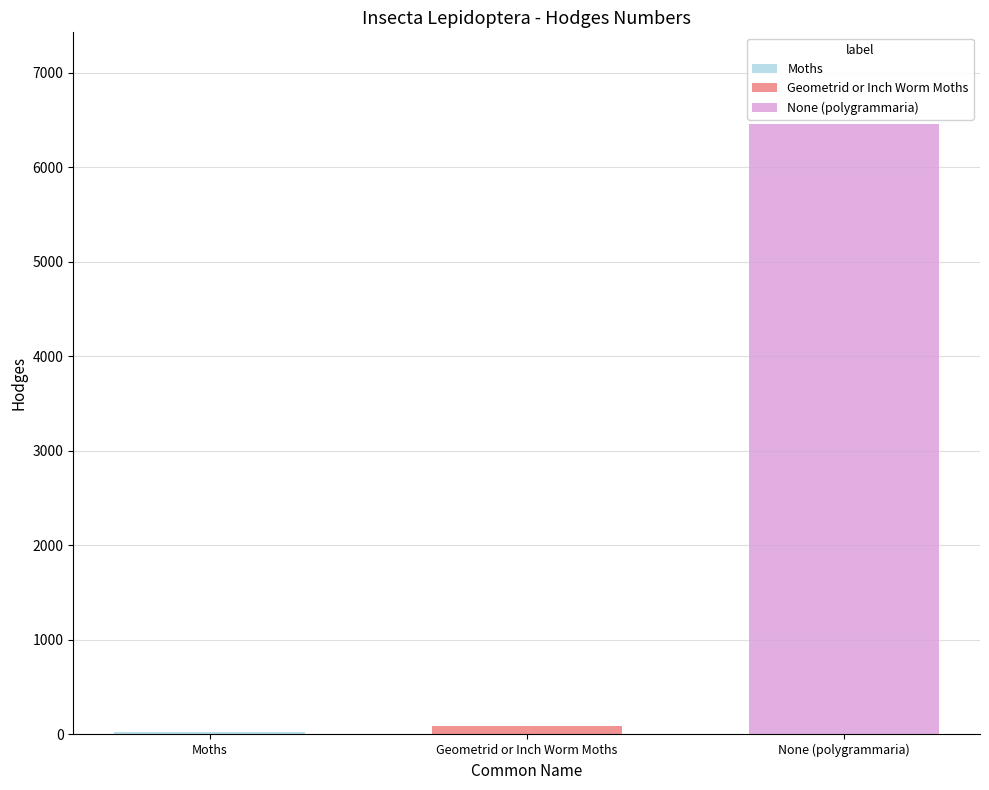

What is the highest value of the None (polygrammaria) series?

6459.0